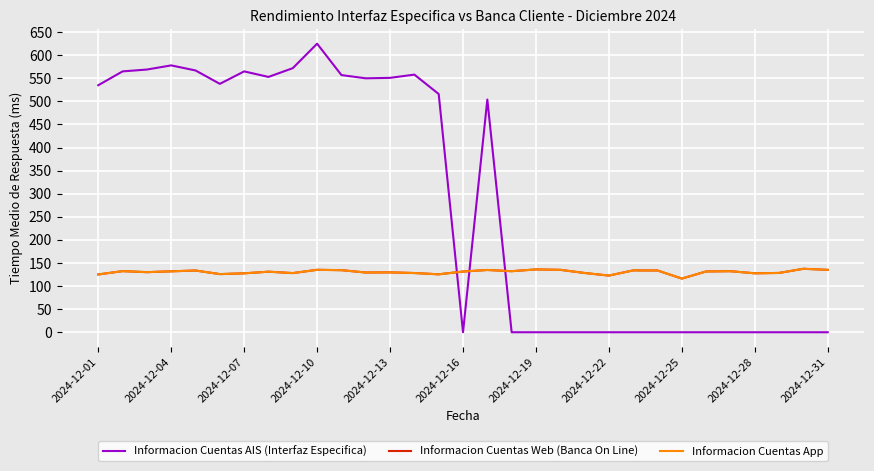

Rank the series by their maximum value, from lowest to highest.

Informacion Cuentas Web (Banca On Line), Informacion Cuentas App, Informacion Cuentas AIS (Interfaz Especifica)